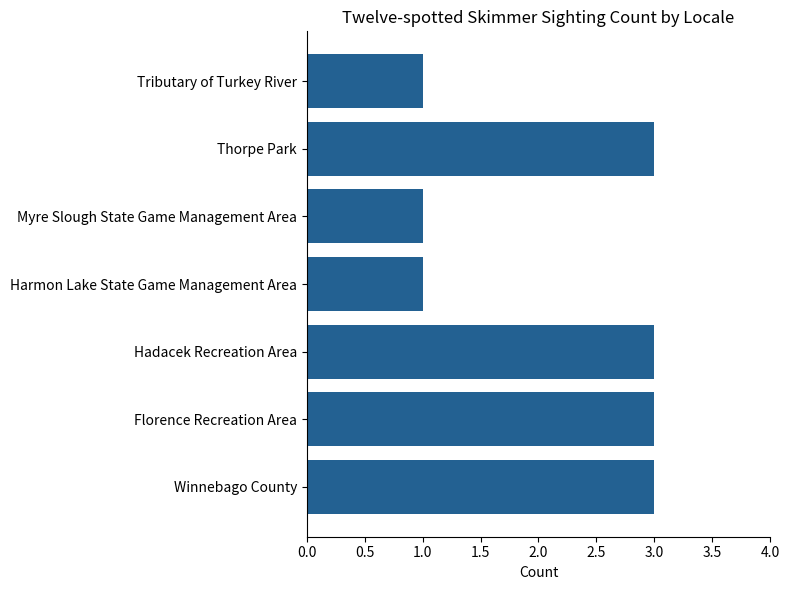

Reading bottom to top, list all the values displayed in this chart.

3	3	3	1	1	3	1